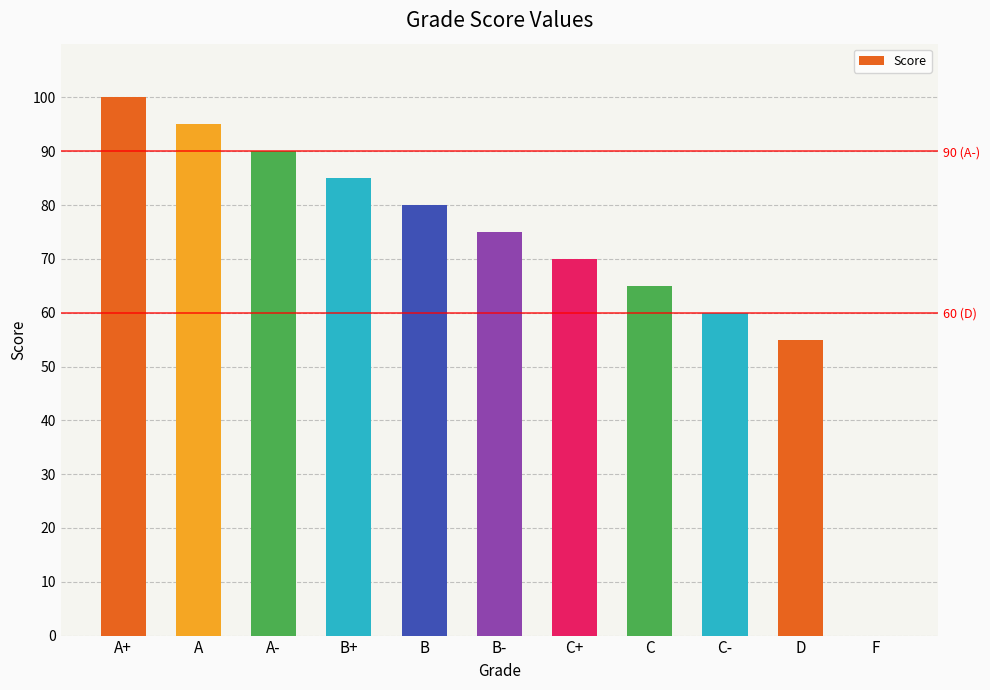

Which category has the lowest value across all series?

F